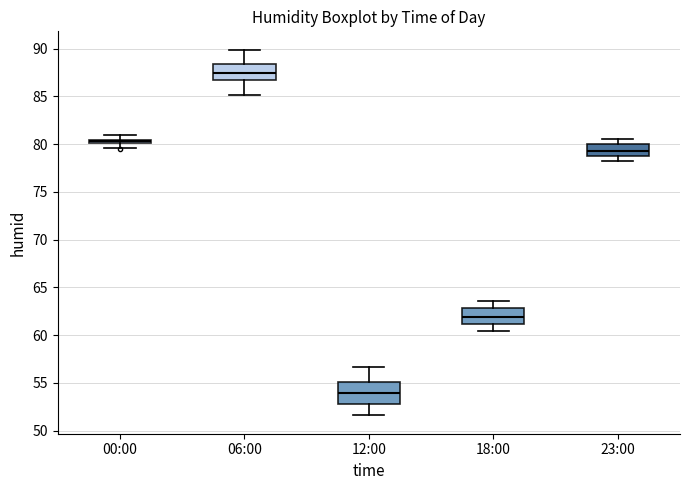

Where is the lower edge of the box for 18:00 on the y-axis? The values are not printed on the chart, so give them approximately, as read against the axis.

61.0